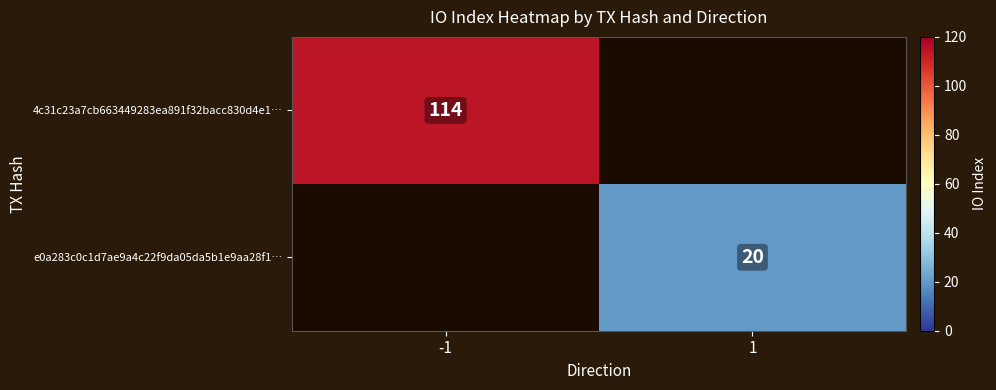

True or false: 4c31c23a7cb663449283ea891f32bacc830d4e1… has a value of 114 at -1.

True